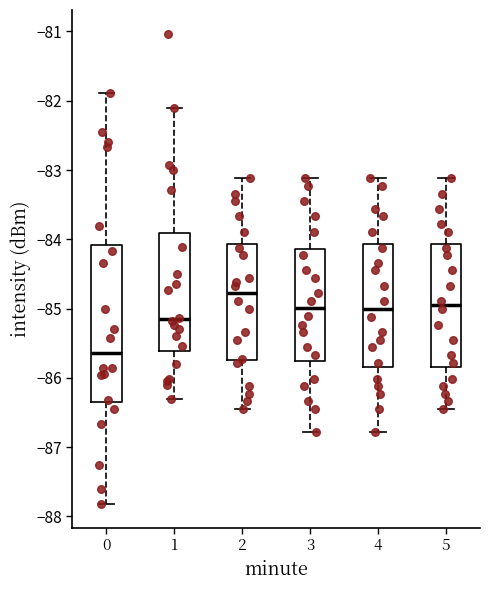

Which box is the tallest, from its lower edge to its upper edge?

0